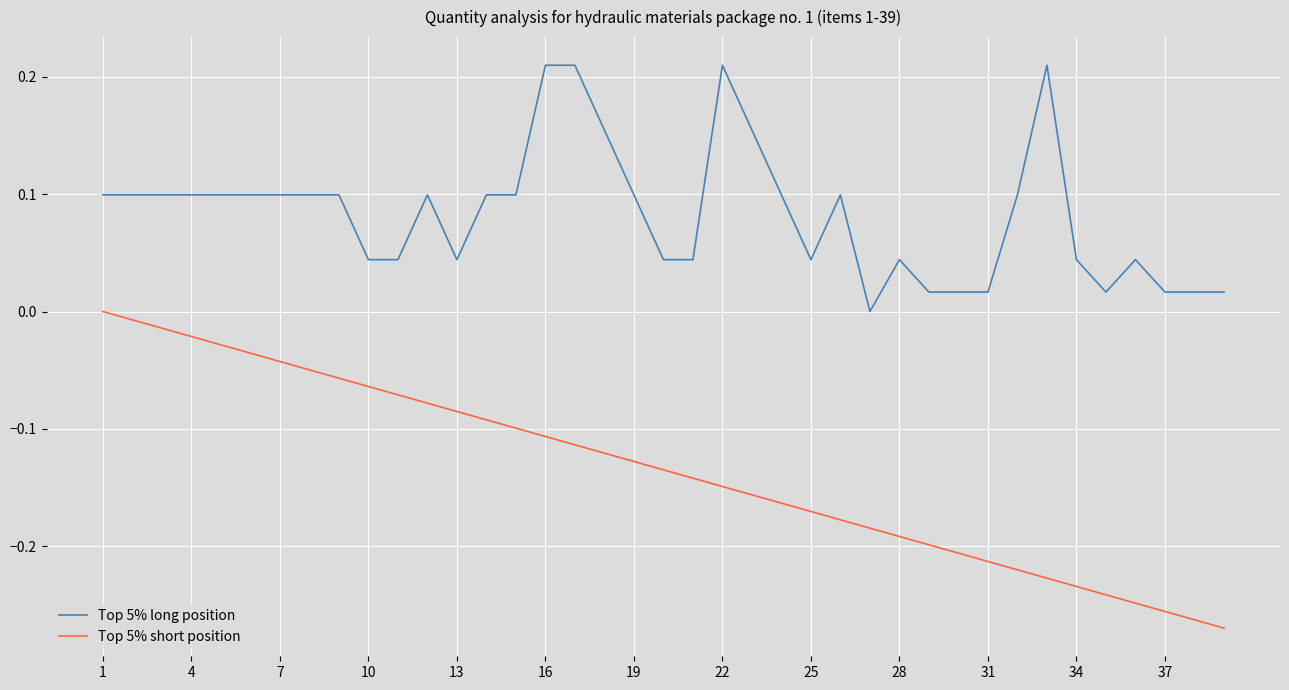

True or false: Top 5% long position and Top 5% short position intersect in this chart.

False